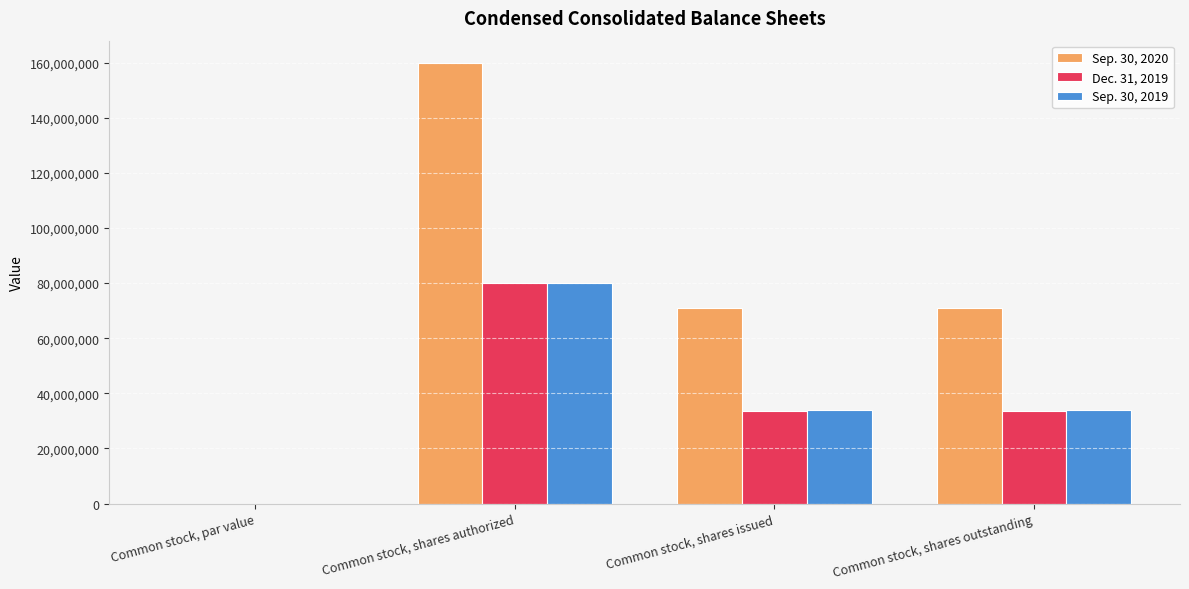

What is the sum of all Sep. 30, 2020 values?

301856610.5